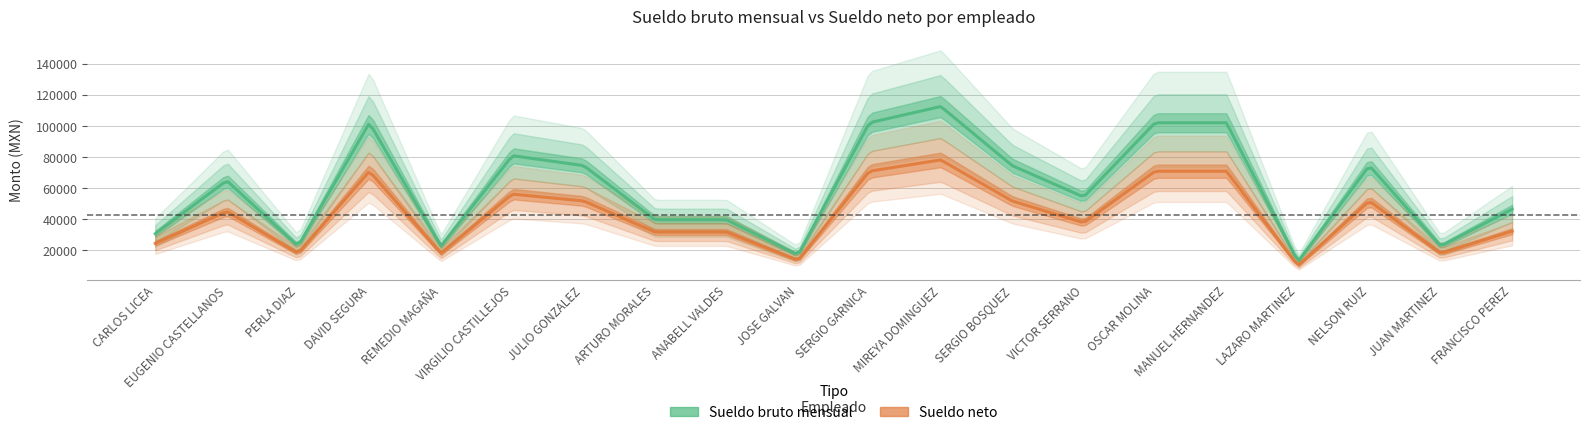

Rank the series at JUAN CARLOS RODRIGUEZ MARTINEZ from highest to lowest value.

Sueldo bruto mensual, Sueldo neto